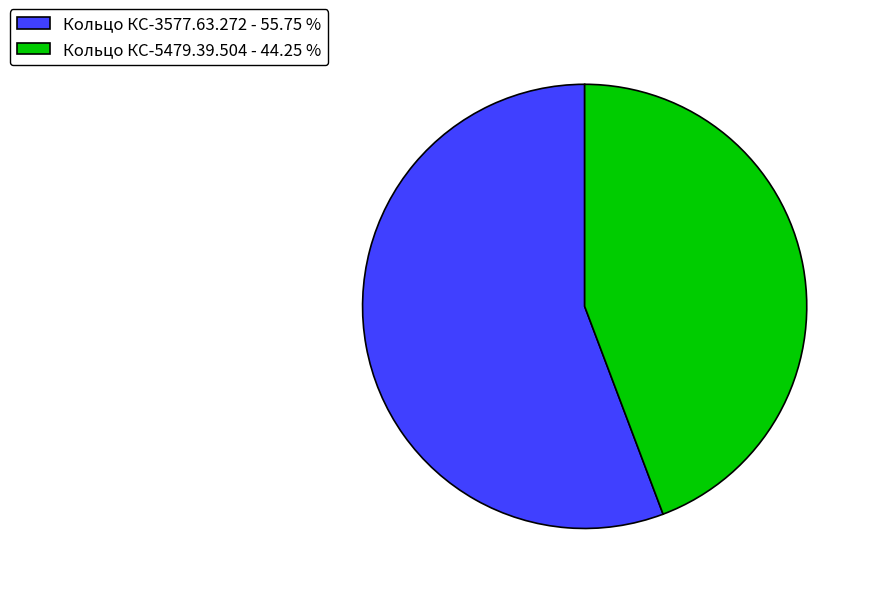

What is the smallest slice in the pie chart?

Кольцо КС-5479.39.504